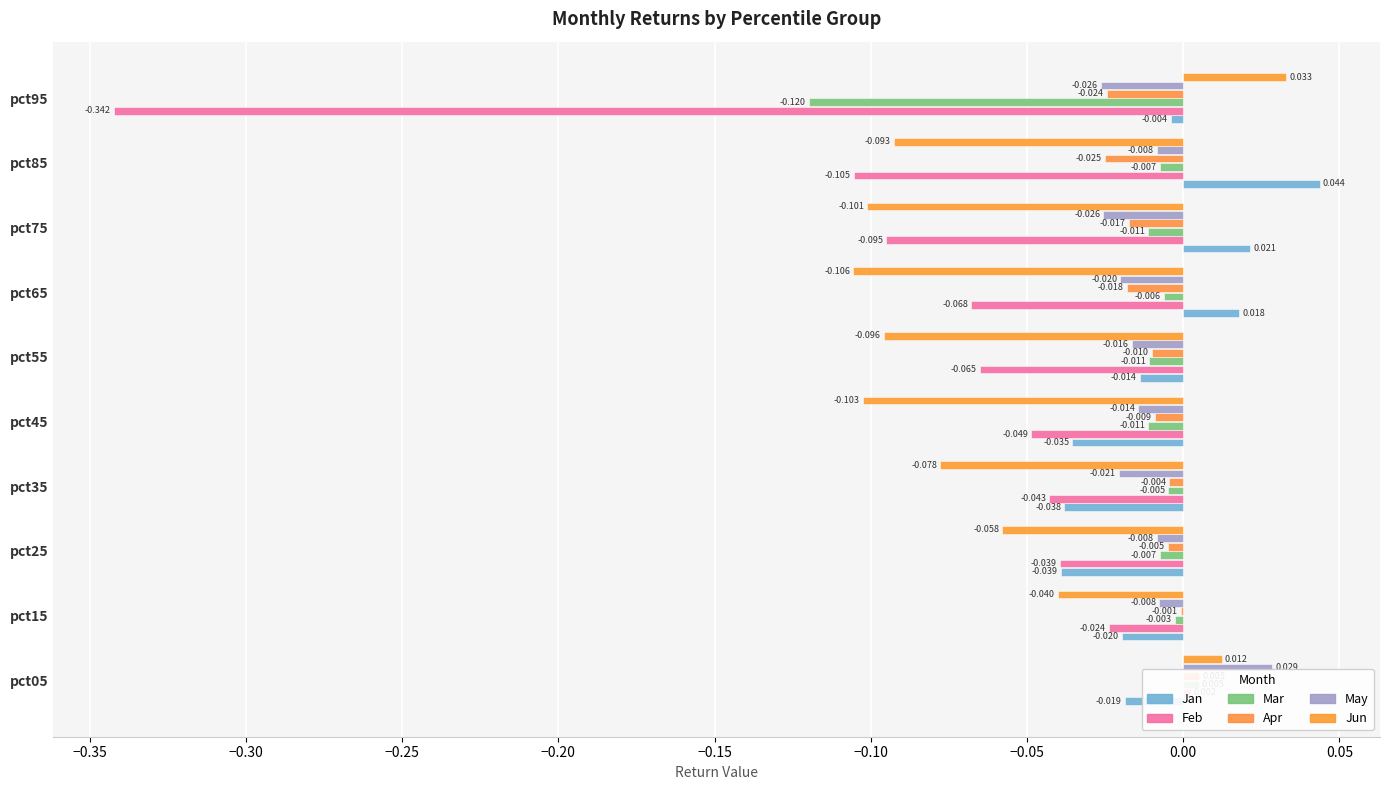

What is the total value across all series at pct85?

-0.2